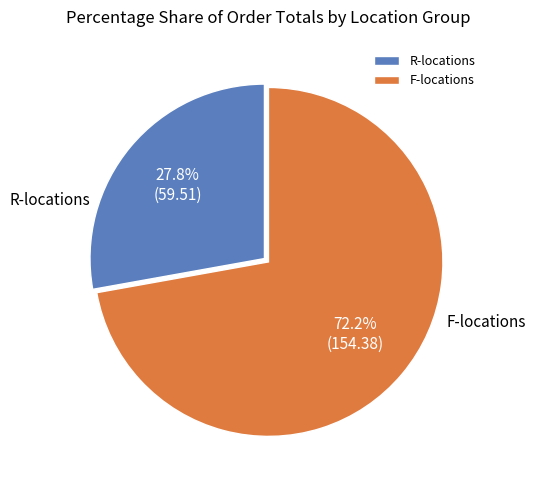

How many slices are in this pie chart?

2